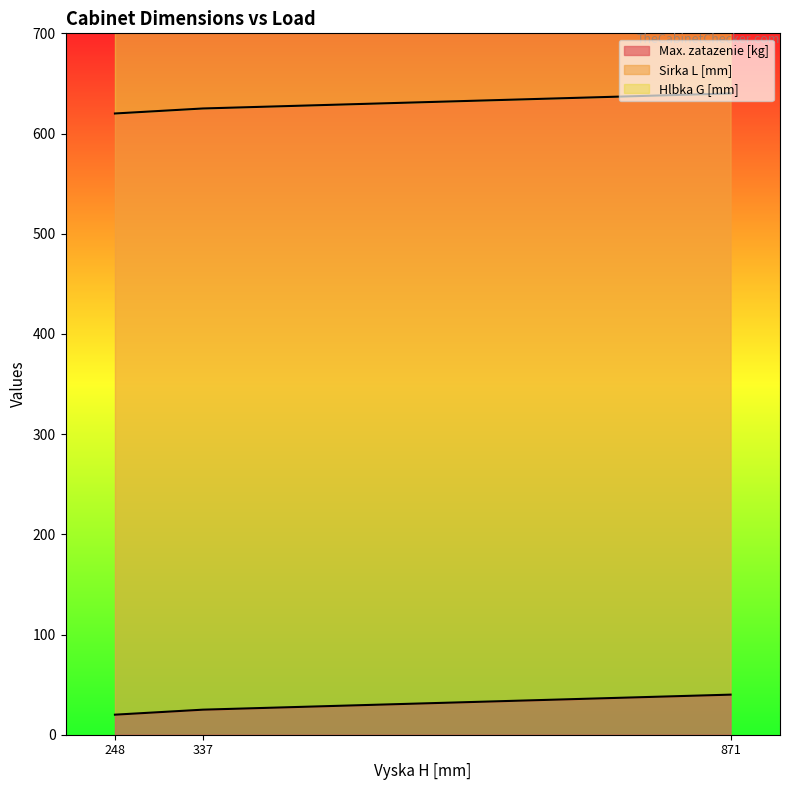

What is the highest value of the Sirka L [mm] series?

600